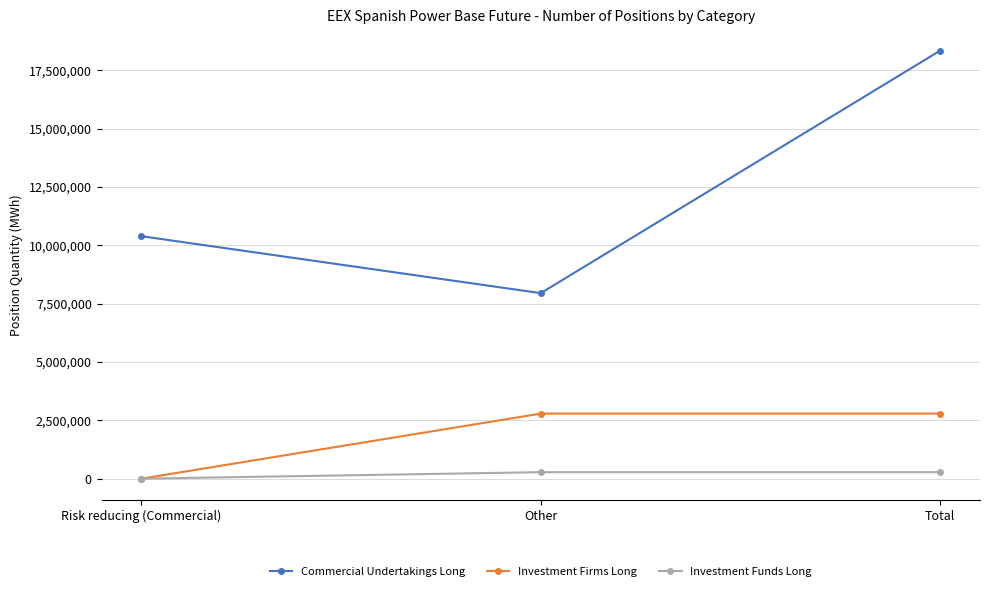

List the series in order of their peak value, lowest first.

Investment Funds Long, Investment Firms Long, Commercial Undertakings Long